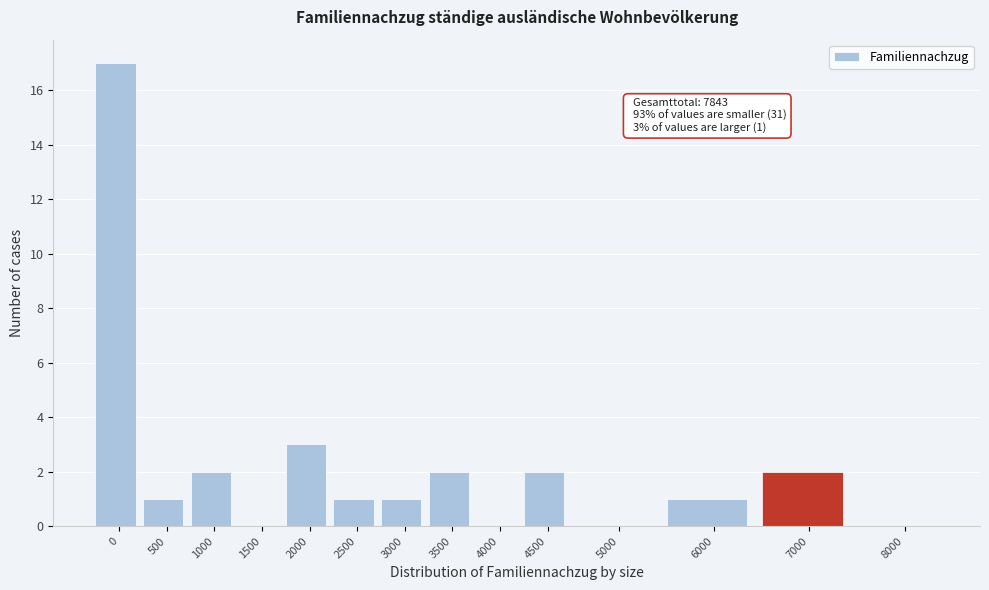

Reading left to right, what are all the values shown in this chart?

0=17	500=1	1000=2	1500=0	2000=3	2500=1	3000=1	3500=2	4000=0	4500=2	5000=0	6000=1	7000=2	8000=0